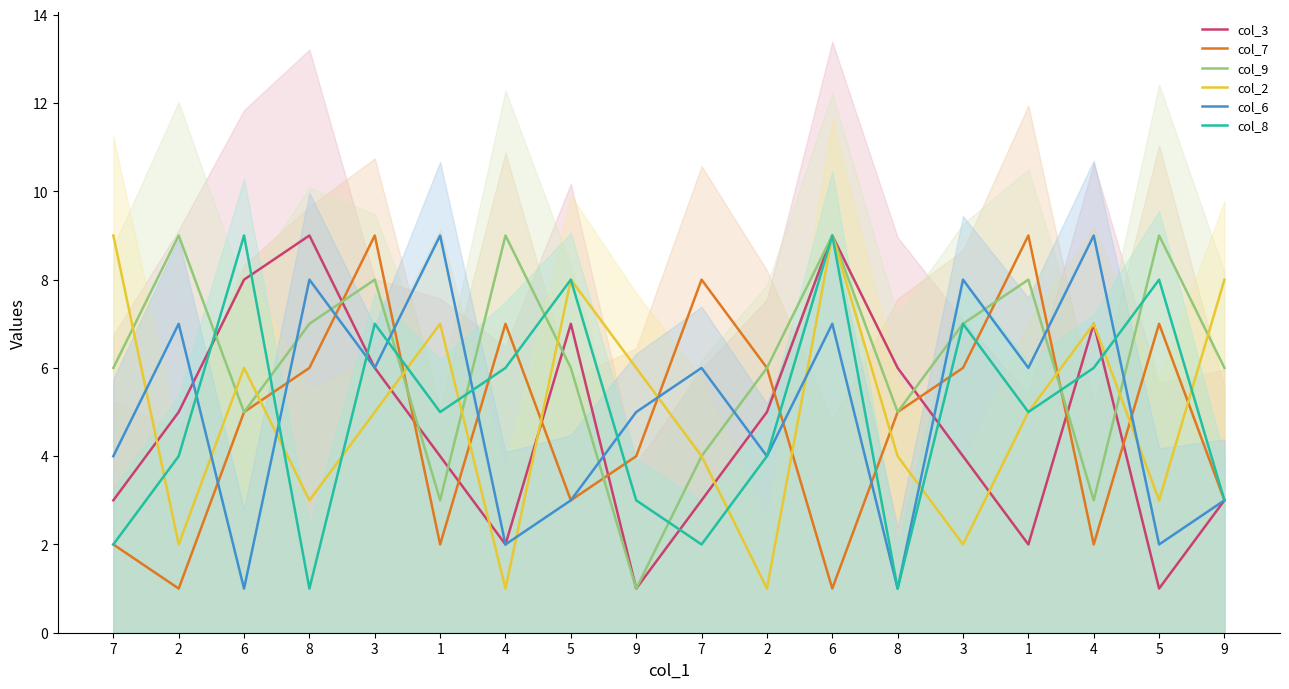

Count the col_8 values in the range 3 to 7.

10